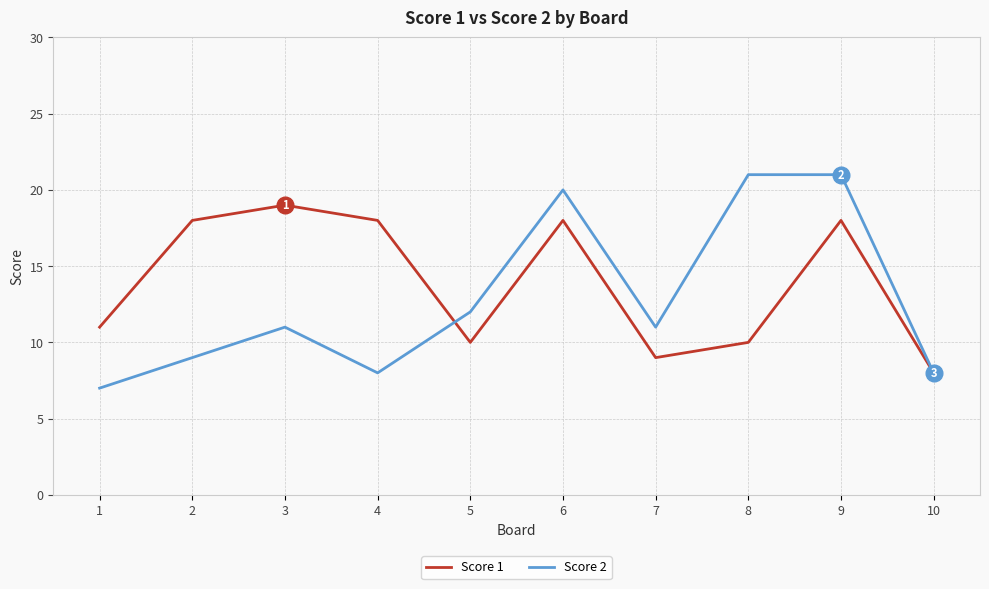

What is the sum of the Score 2 values at 9 and 6?

41